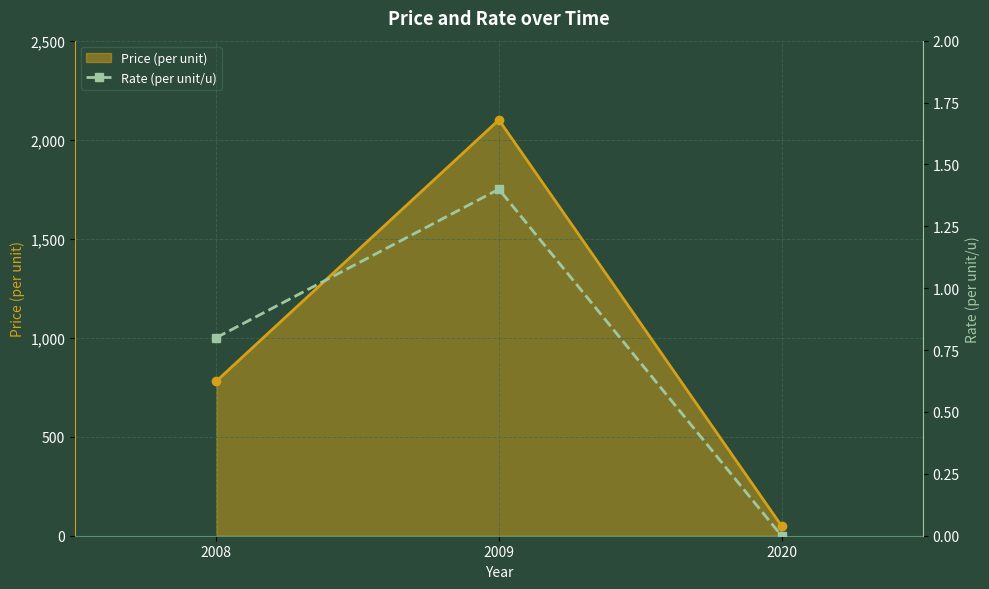

List the labels in order of value, smallest first.

2020, 2008, 2009